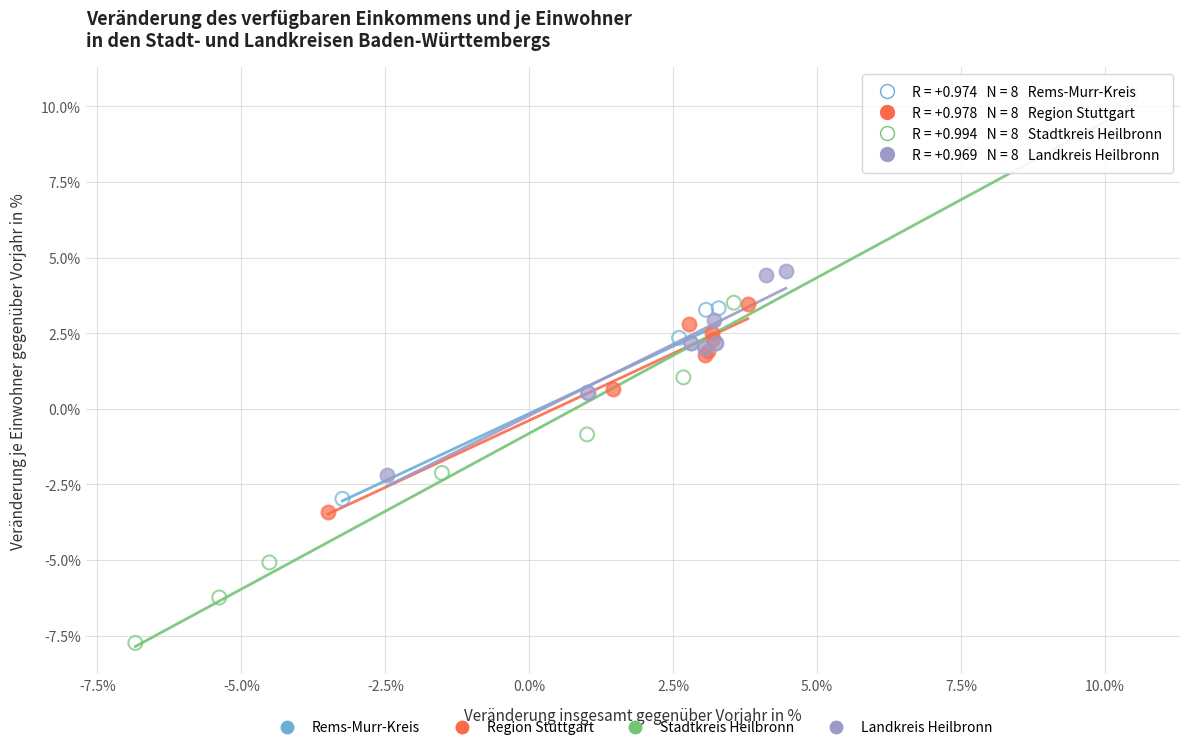

Which series contains the lowest Y value?

Stadtkreis Heilbronn